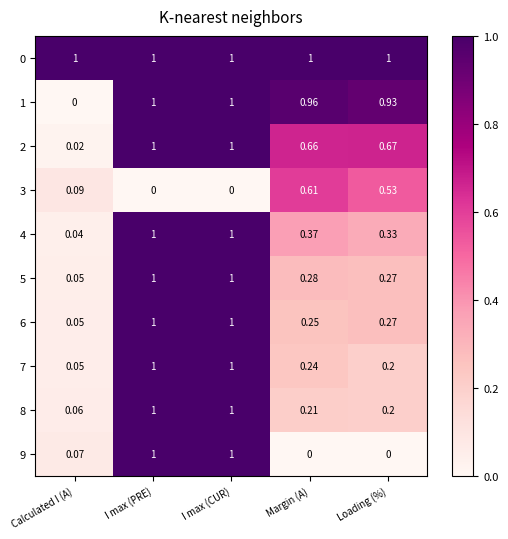

Which category has the lowest value in the 5 series?

Calculated I (A)